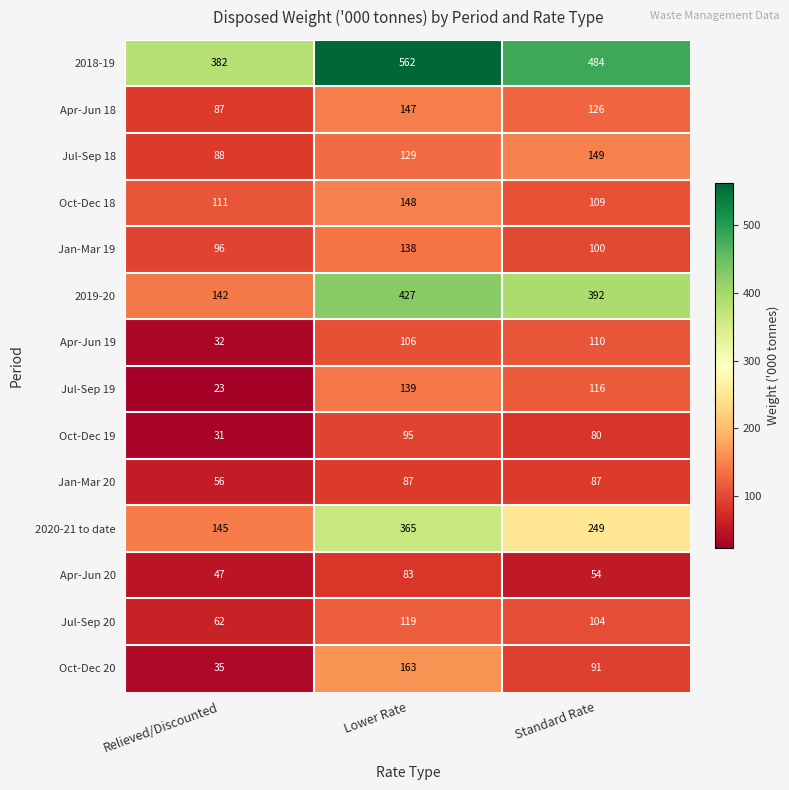

List the series in order of their peak value, lowest first.

Apr-Jun 20, Jan-Mar 20, Oct-Dec 19, Apr-Jun 19, Jul-Sep 20, Jan-Mar 19, Jul-Sep 19, Apr-Jun 18, Oct-Dec 18, Jul-Sep 18, Oct-Dec 20, 2020-21 to date, 2019-20, 2018-19